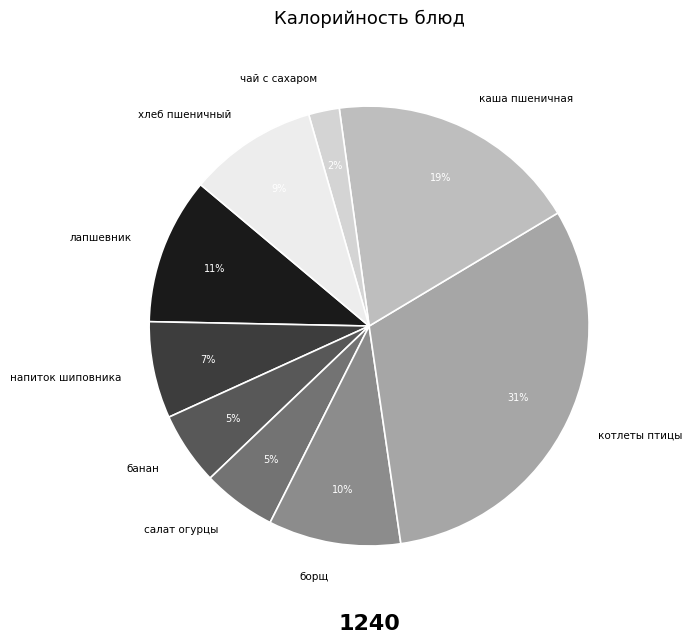

What is the largest slice in the pie chart?

котлеты птицы